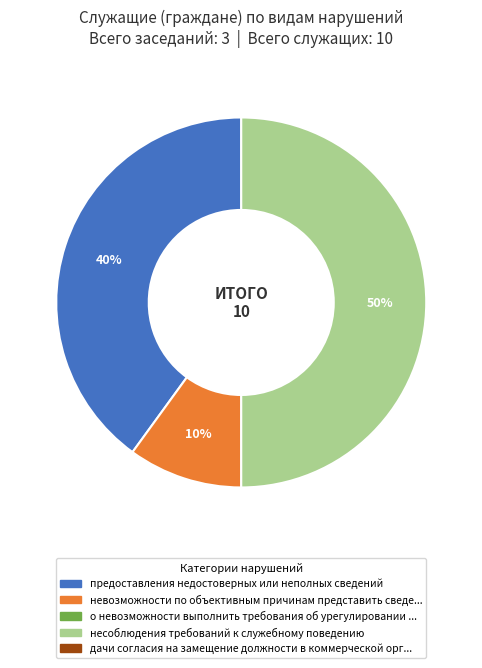

To the nearest percent, what is the average slice percentage?

33%